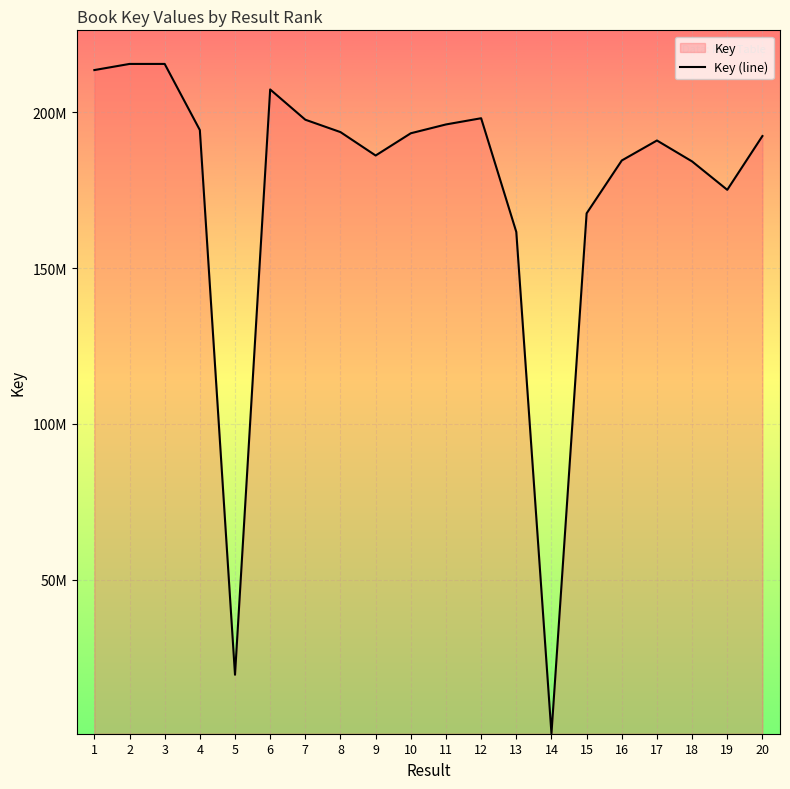

Rank the categories by value from lowest to highest.

14, 5, 13, 15, 19, 18, 16, 9, 17, 20, 10, 8, 4, 11, 7, 12, 6, 1, 2, 3